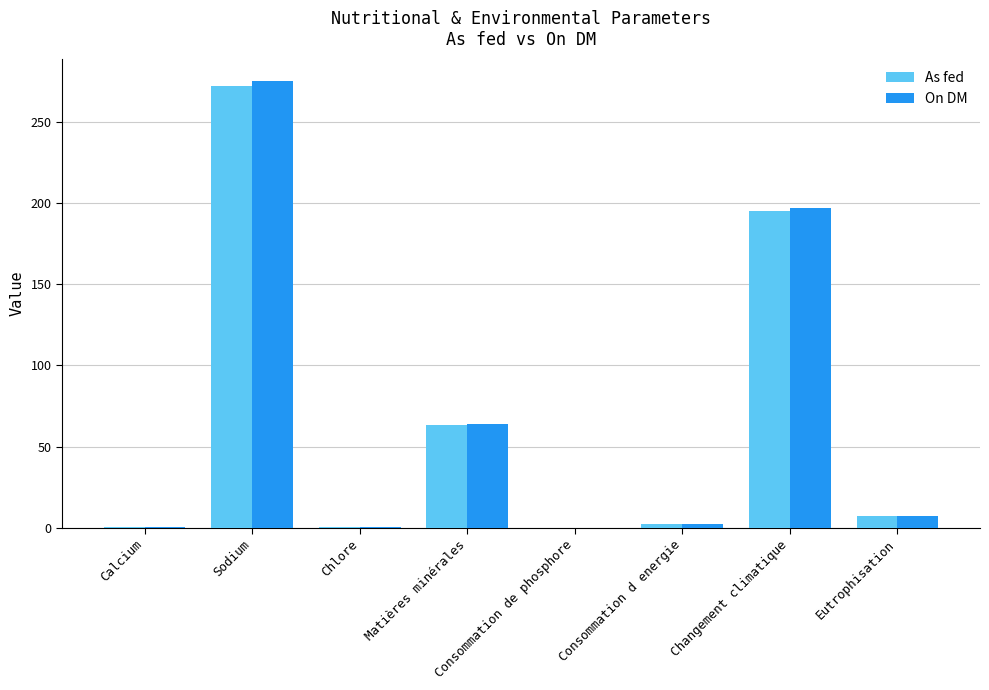

Is the value of As fed at Matières minérales greater than the value of On DM at Consommation d energie?

Yes